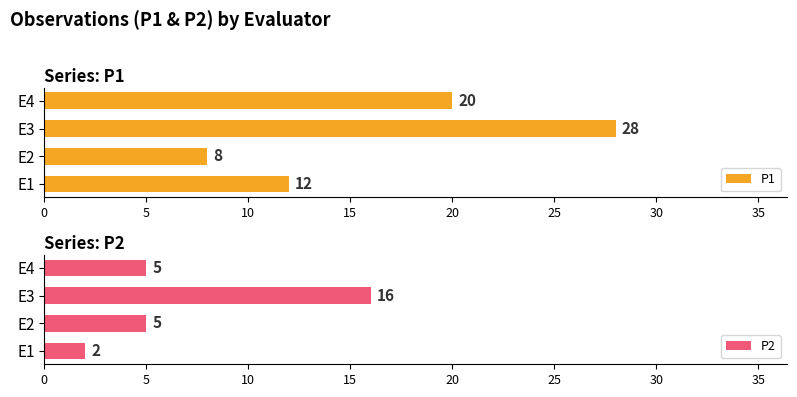

What is the highest value of the P1 series?

28